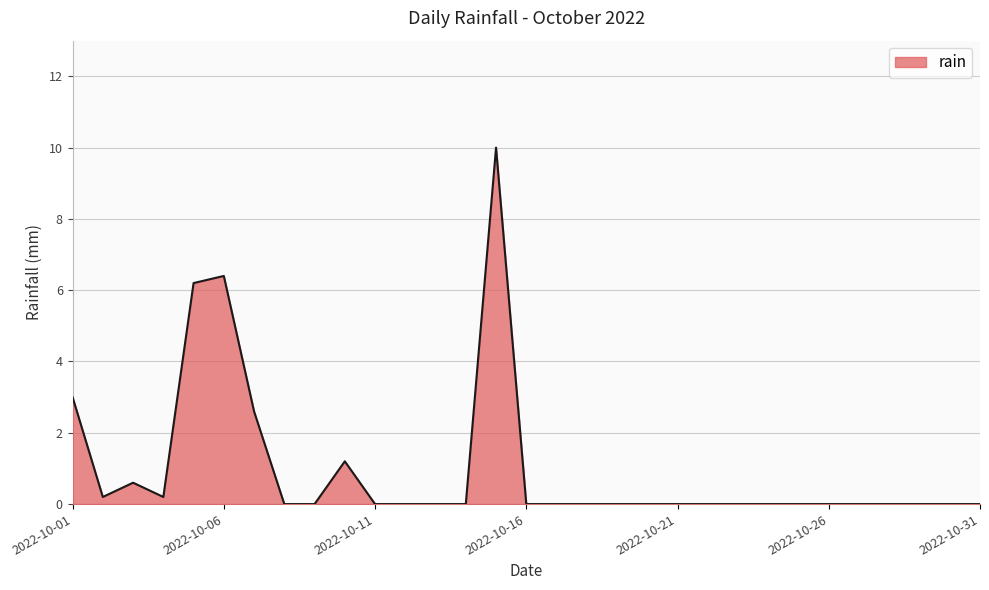

What is the difference between the maximum and minimum values?

10.0